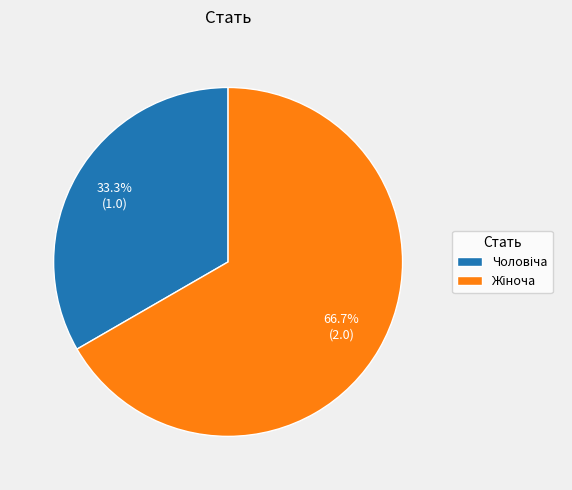

Does any single category account for the majority?

Yes